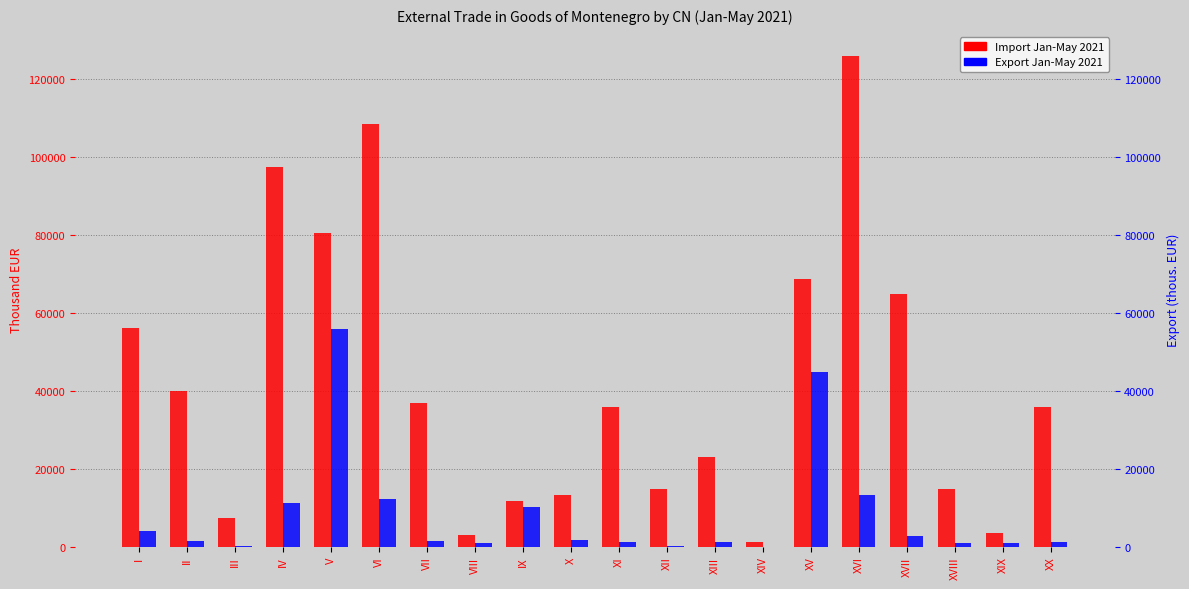

What is the label of the 8th bar from the left?

VIII